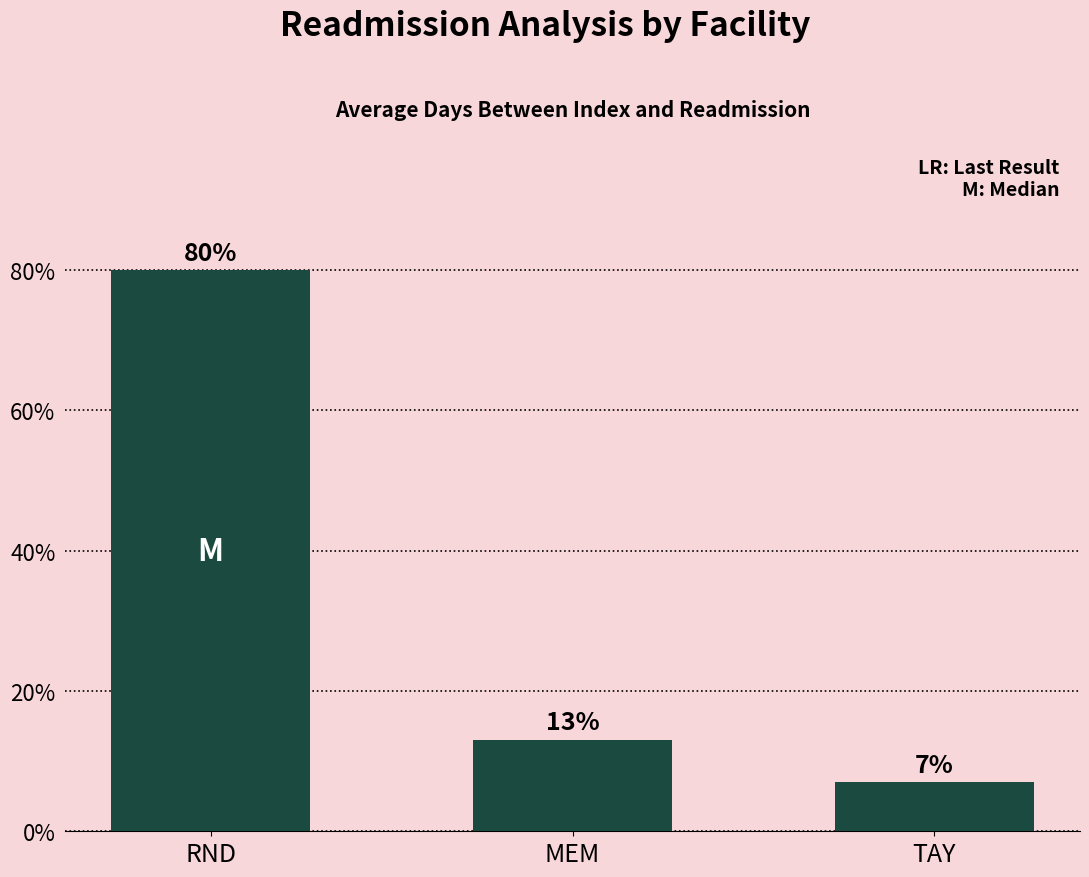

What is the ratio of the value at RND to the value at TAY?

11.4